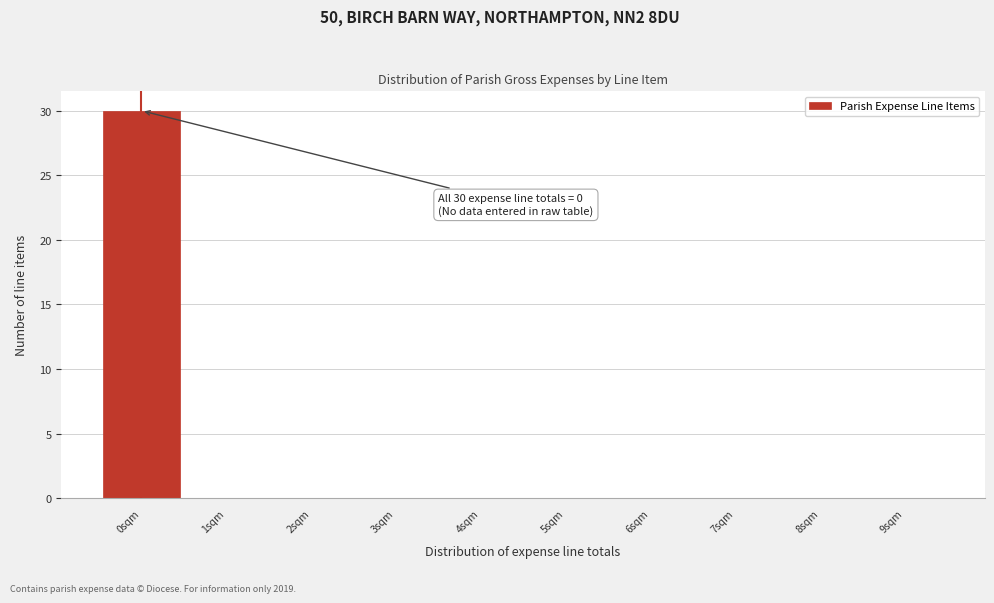

Which range on the x-axis has the tallest bar?

-0.5 to 0.5